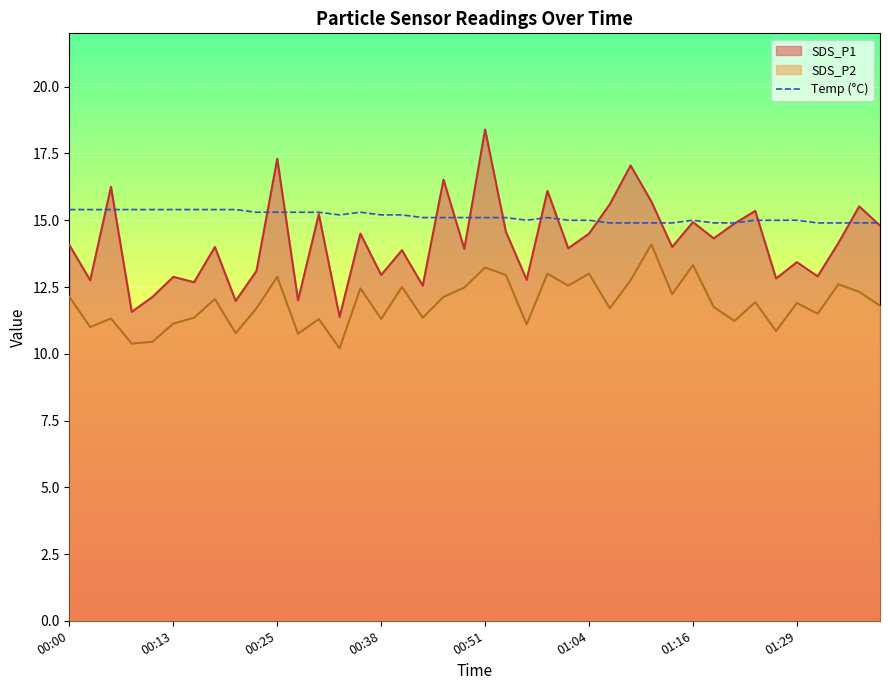

Rank the series by their average value, from lowest to highest.

SDS_P2, SDS_P1, Temp (°C)